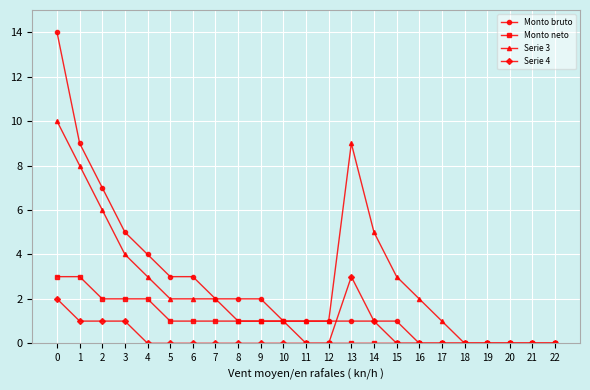

True or false: Serie 4 has more than 0 interior local peaks.

True